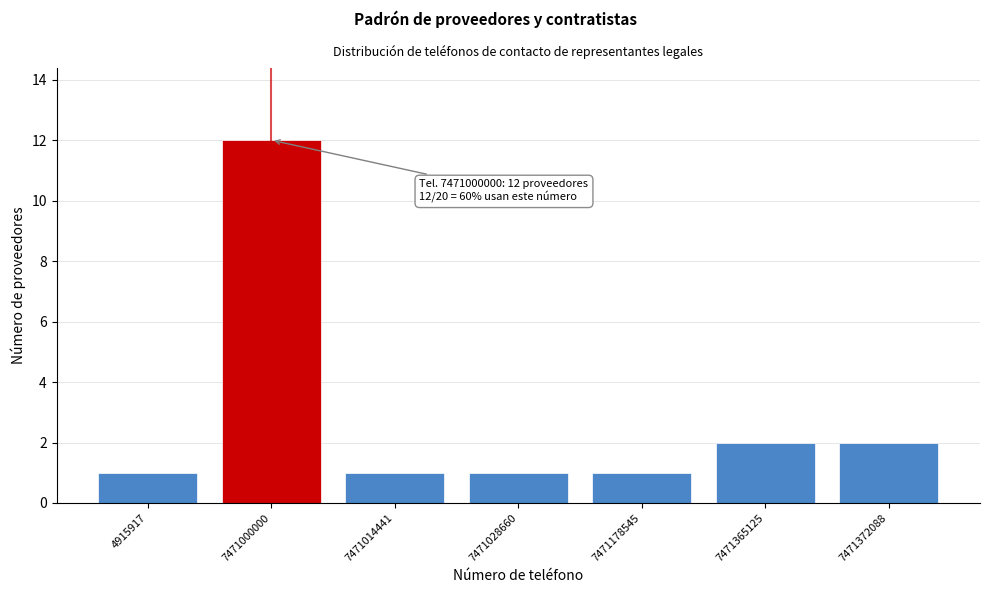

Reading left to right, what are all the values shown in this chart?

4915917=1	7471000000=12	7471014441=1	7471028660=1	7471178545=1	7471365125=2	7471372088=2